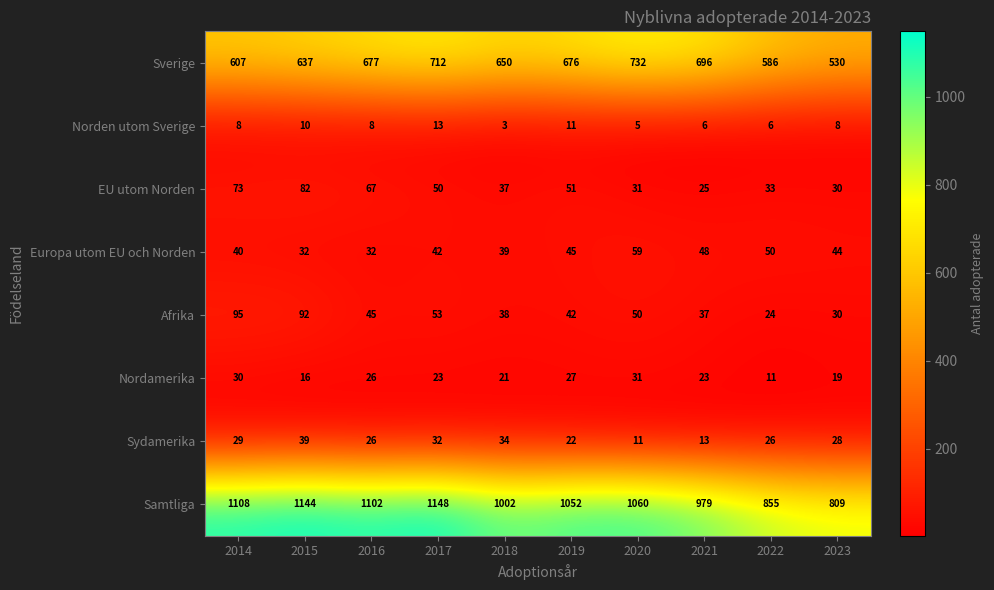

Count the Norden utom Sverige values in the range 6 to 10.

6